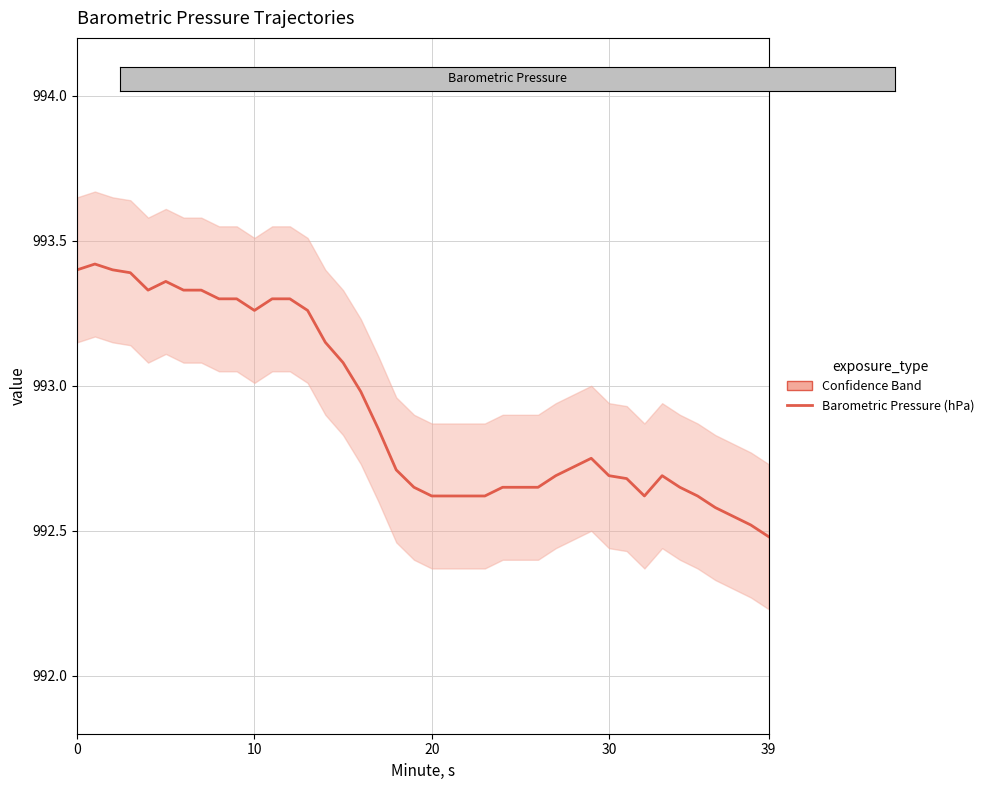

Between 33 and 16, which is larger?

16